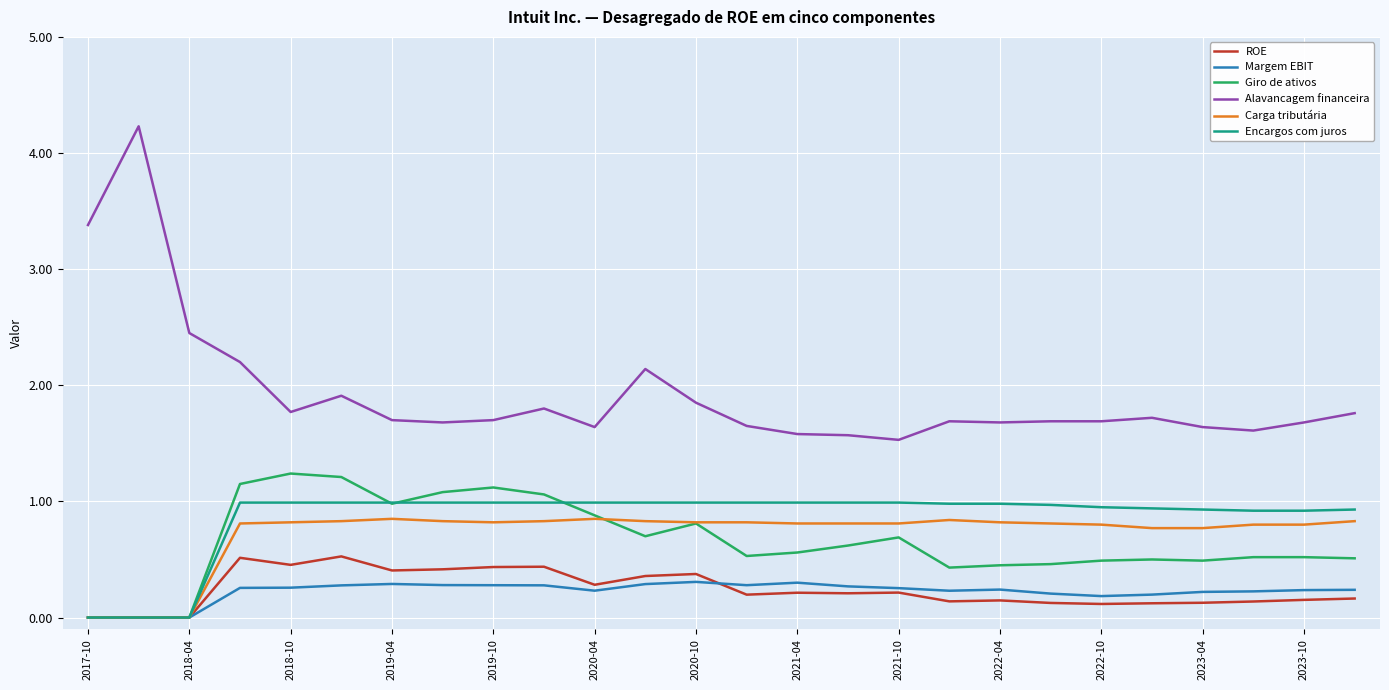

Which series has the widest spread of values?

Alavancagem financeira